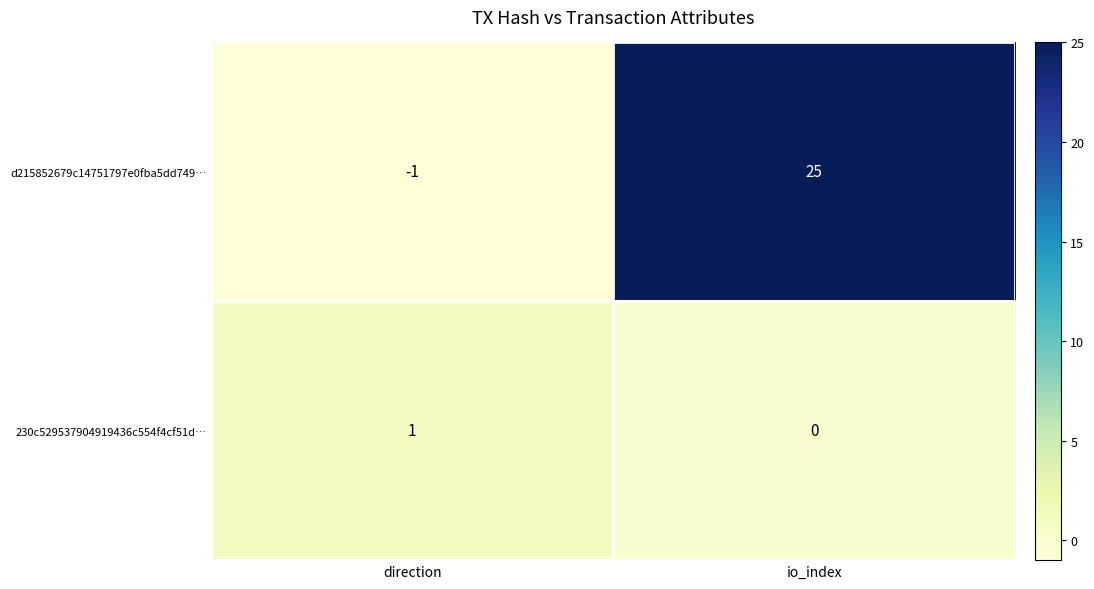

What is the total value across all series at io_index?

25